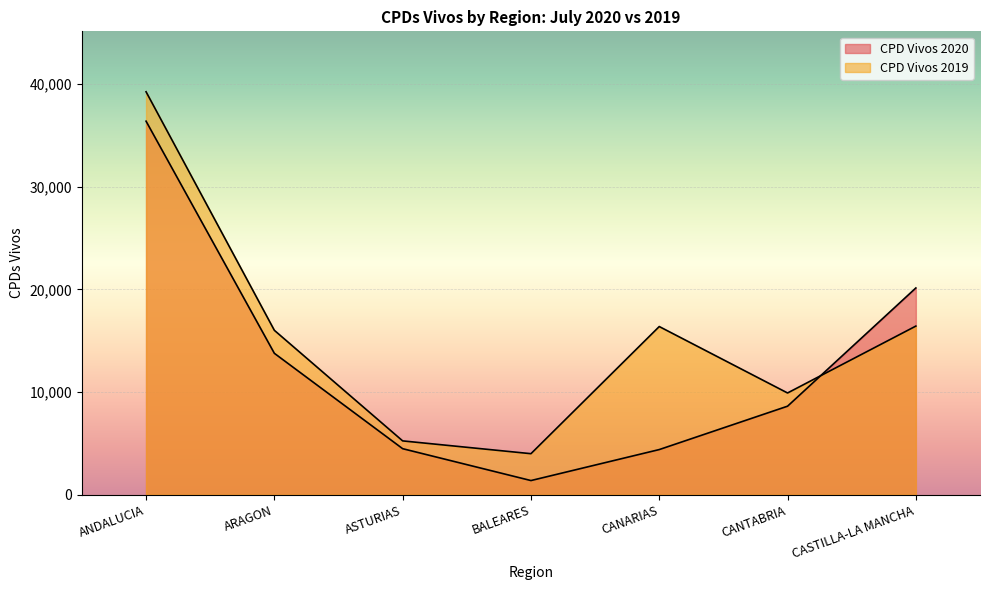

What is the label of the 2nd point from the right?

CANTABRIA